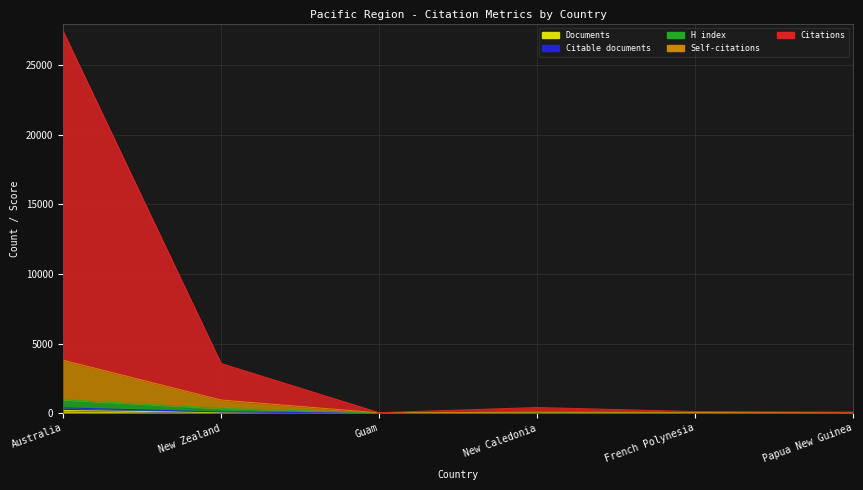

What is the value of the Documents point at the 5th from the left?

55